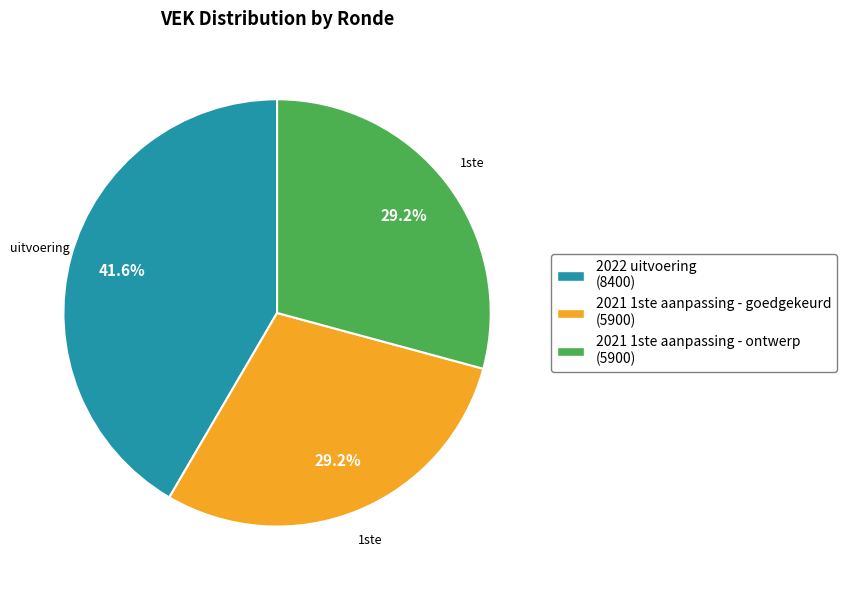

Which has a higher value, 2022 uitvoering (8400) or 2021 1ste aanpassing - goedgekeurd (5900)?

2022 uitvoering (8400)